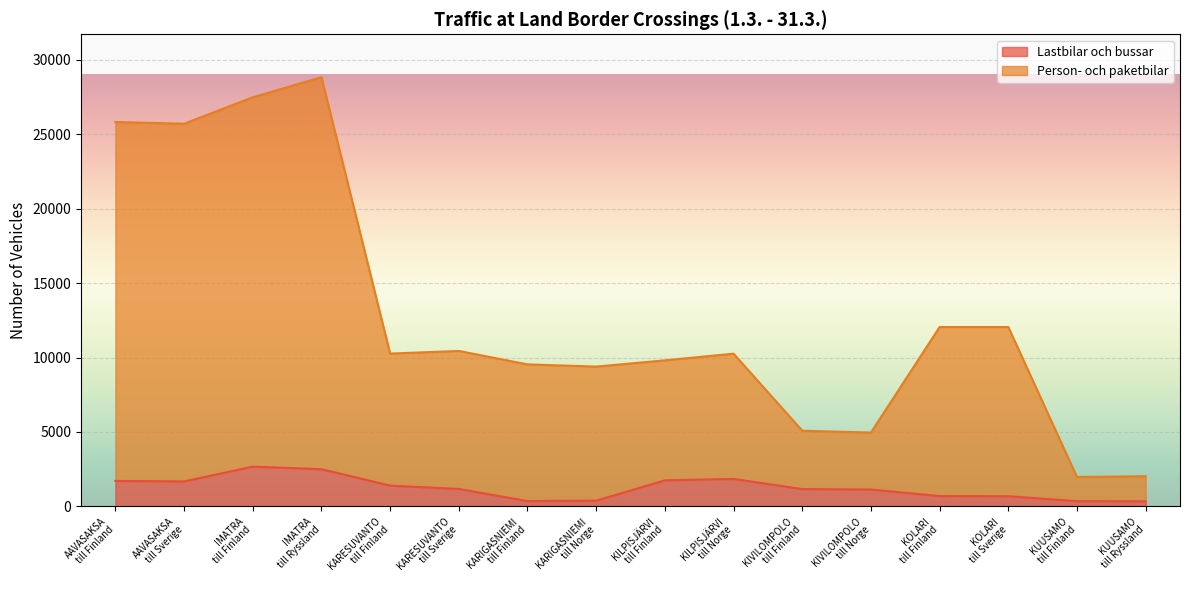

Which category has the lowest value in the Person- och paketbilar series?

KUUSAMO
till Finland